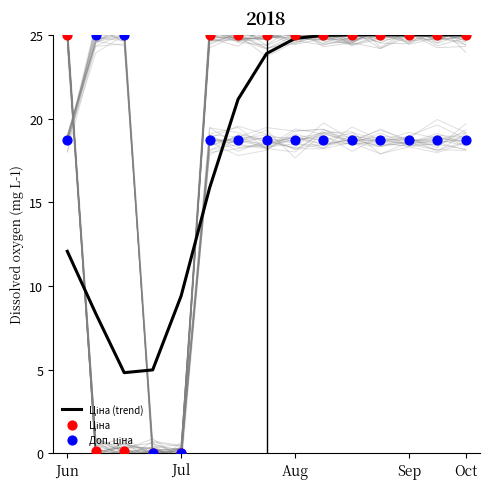

Is the value of Ціна (trend) at Oct greater than the value of Доп. ціна at Sep?

Yes